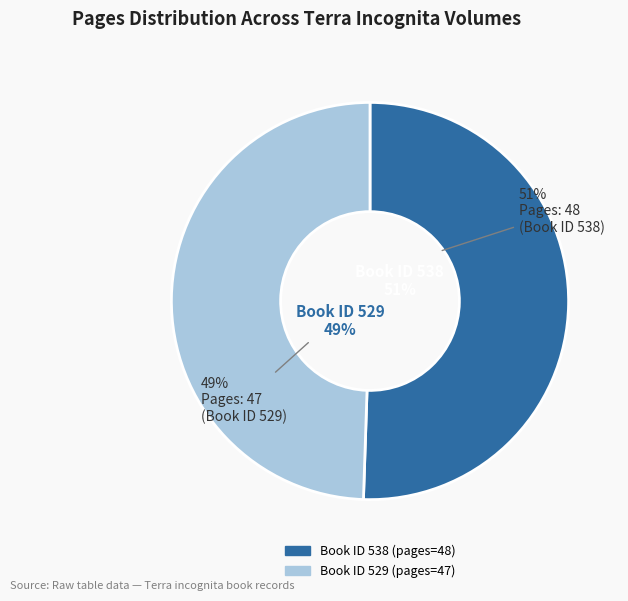

How many segments does this pie chart have?

2